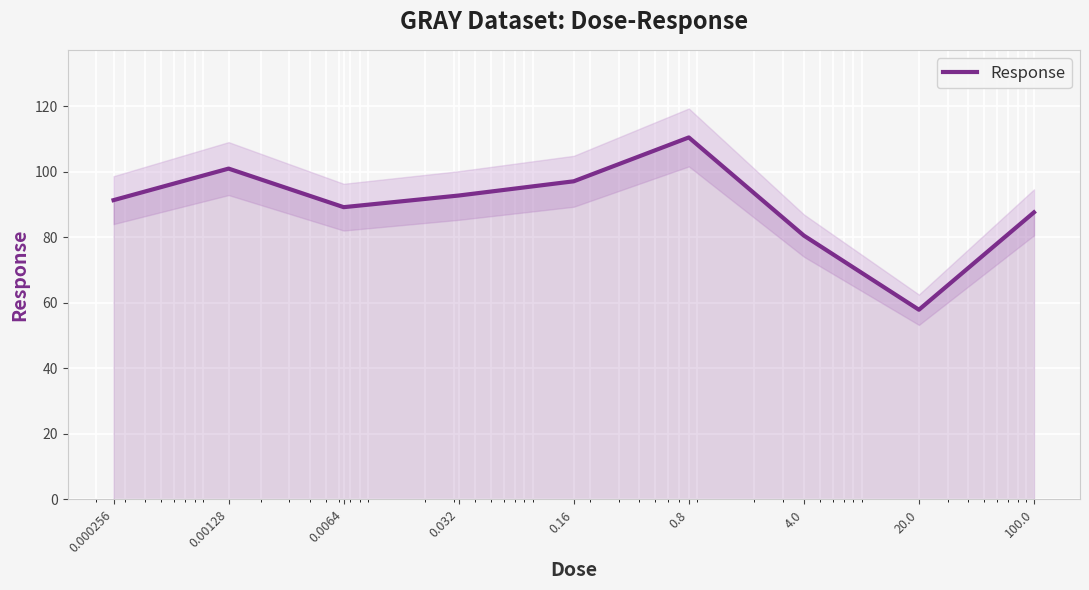

What is the label of the 5th point from the left?

0.16